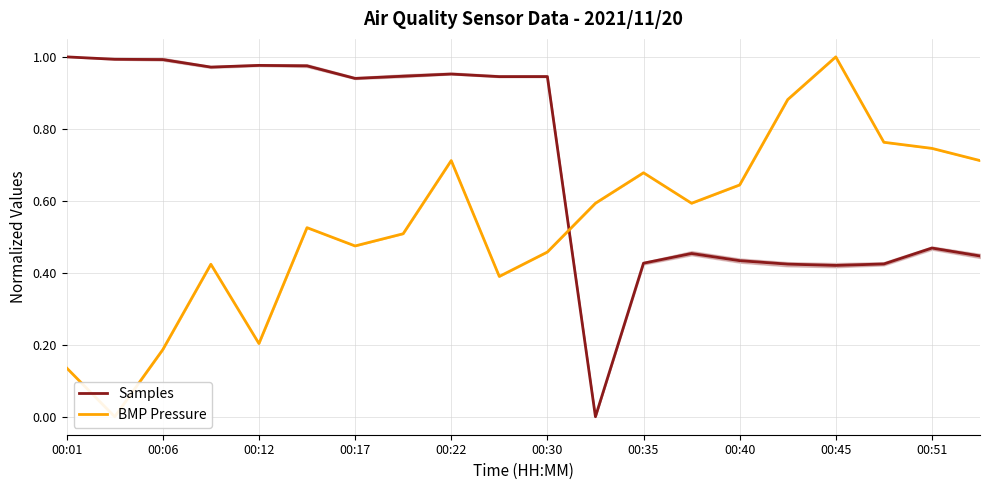

What is the difference between the maximum and second lowest values in the BMP Pressure series?

0.9